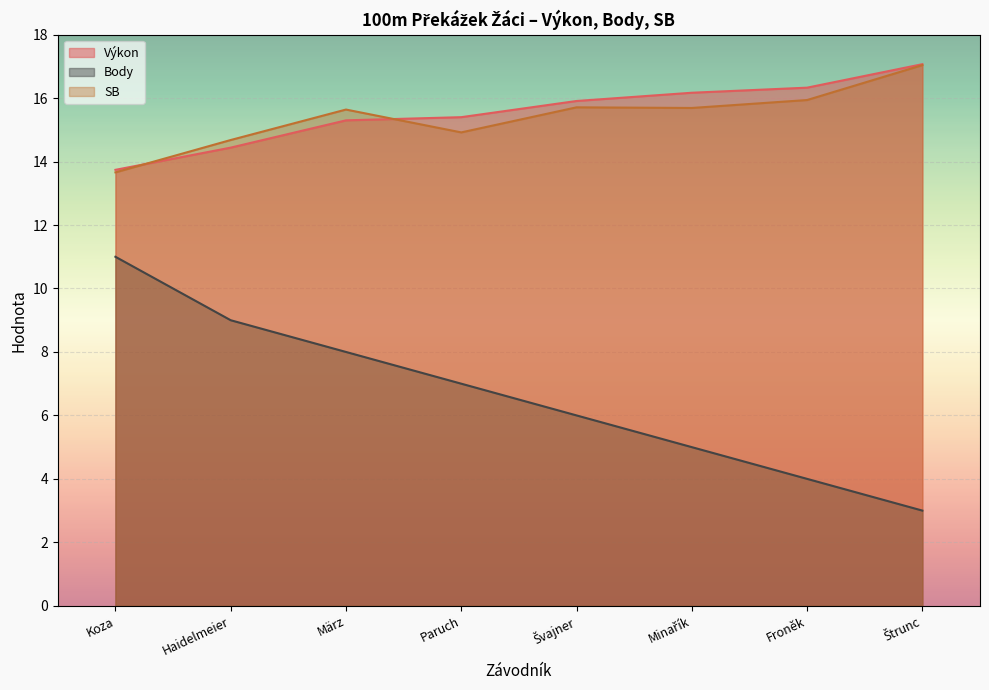

What is the approximate value of Body at Štrunc?

3.0